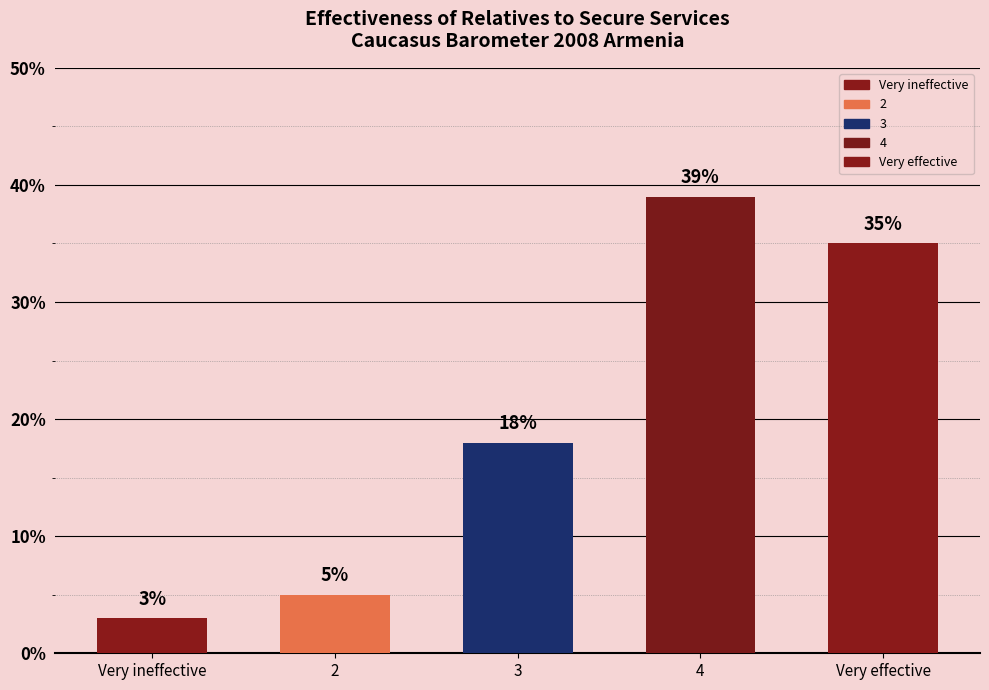

Count the number of data series in this chart.

1